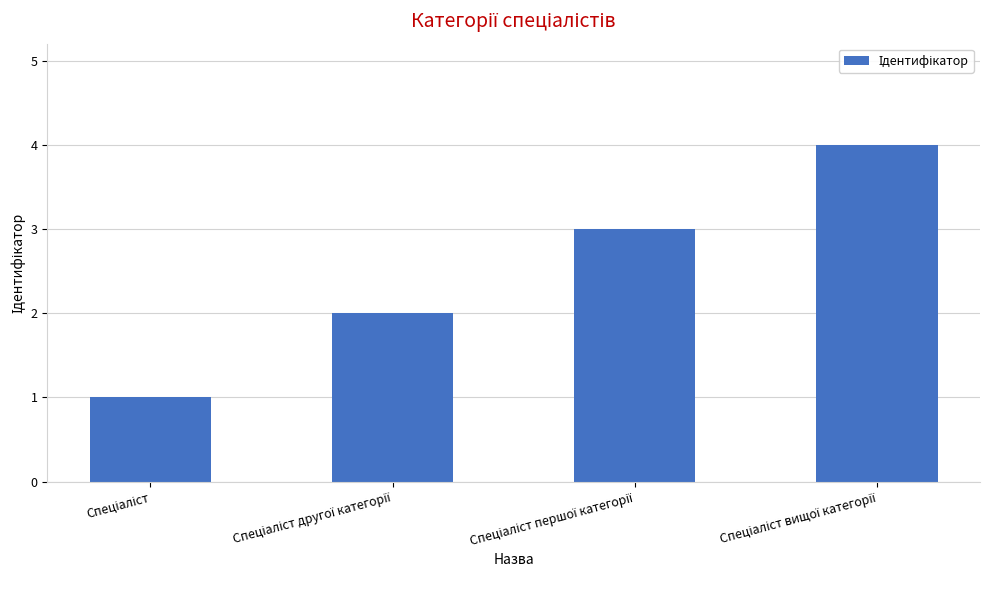

Count the values in the range 2 to 4.

3